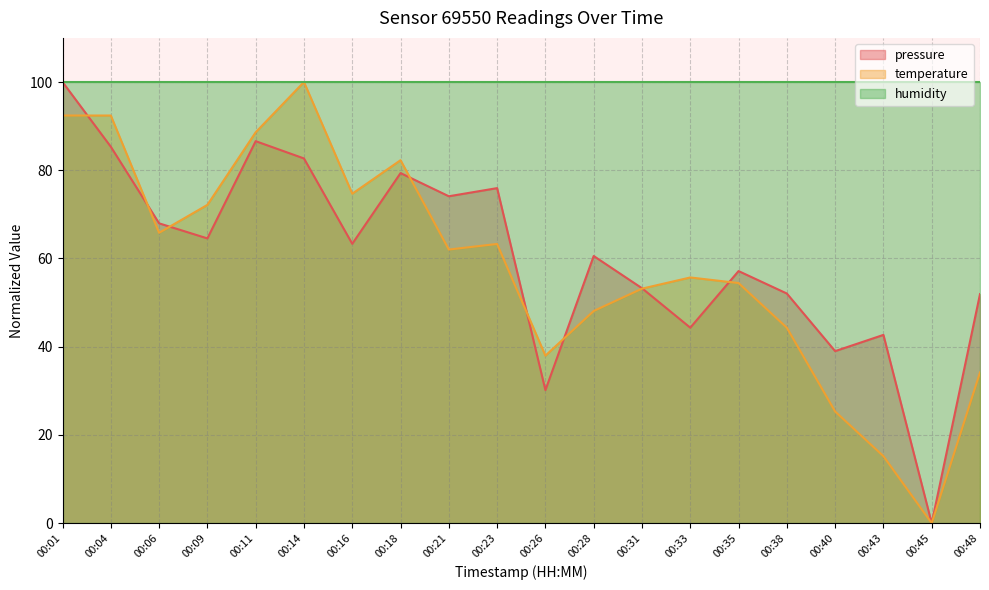

At which label does pressure first exceed 63?

00:01